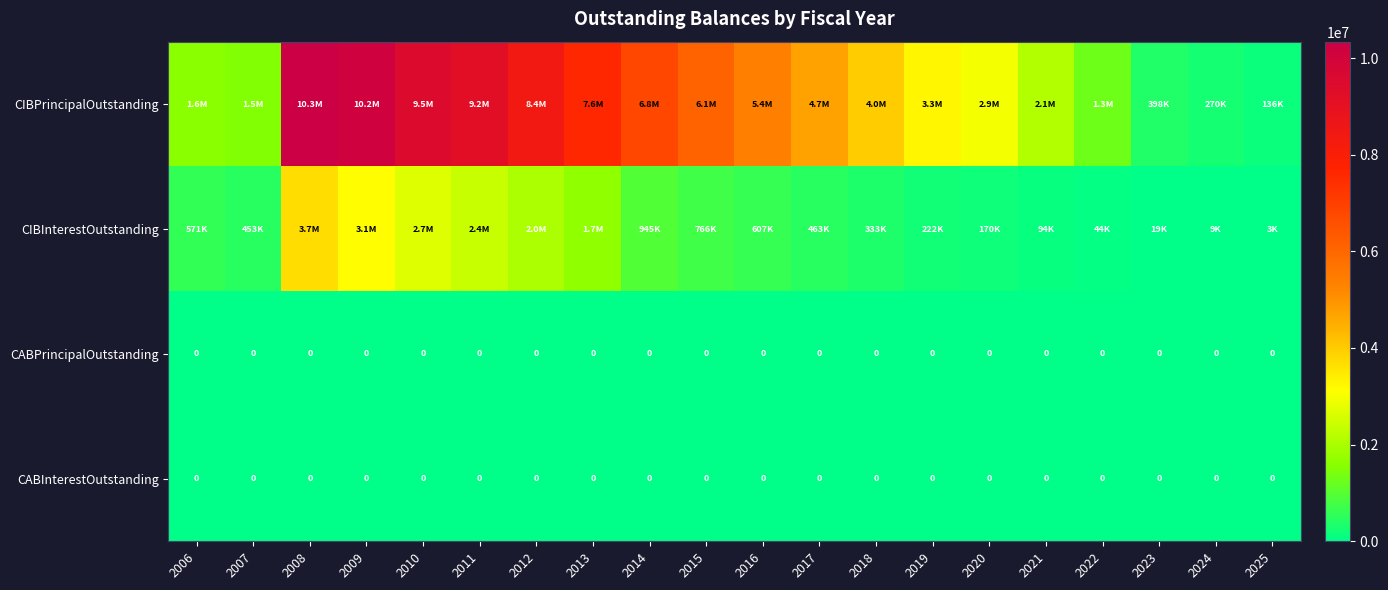

What is the maximum value shown in the chart?

10338457.0